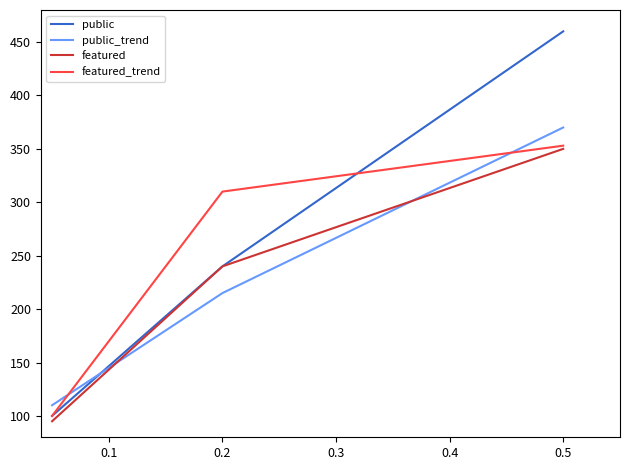

What is the highest value of the featured_trend series?

353